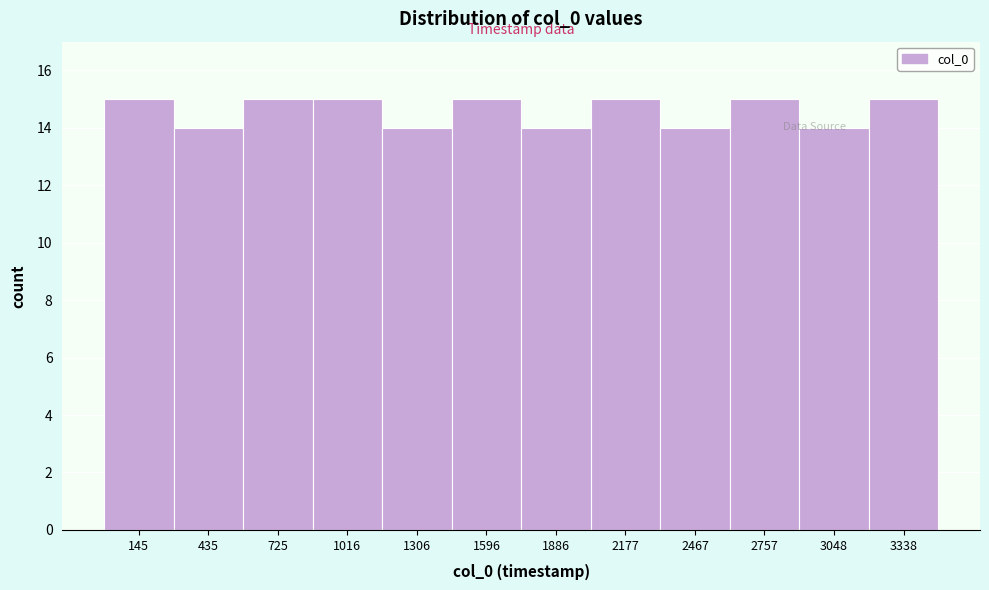

What is the value of the 10th bar from the left?

15